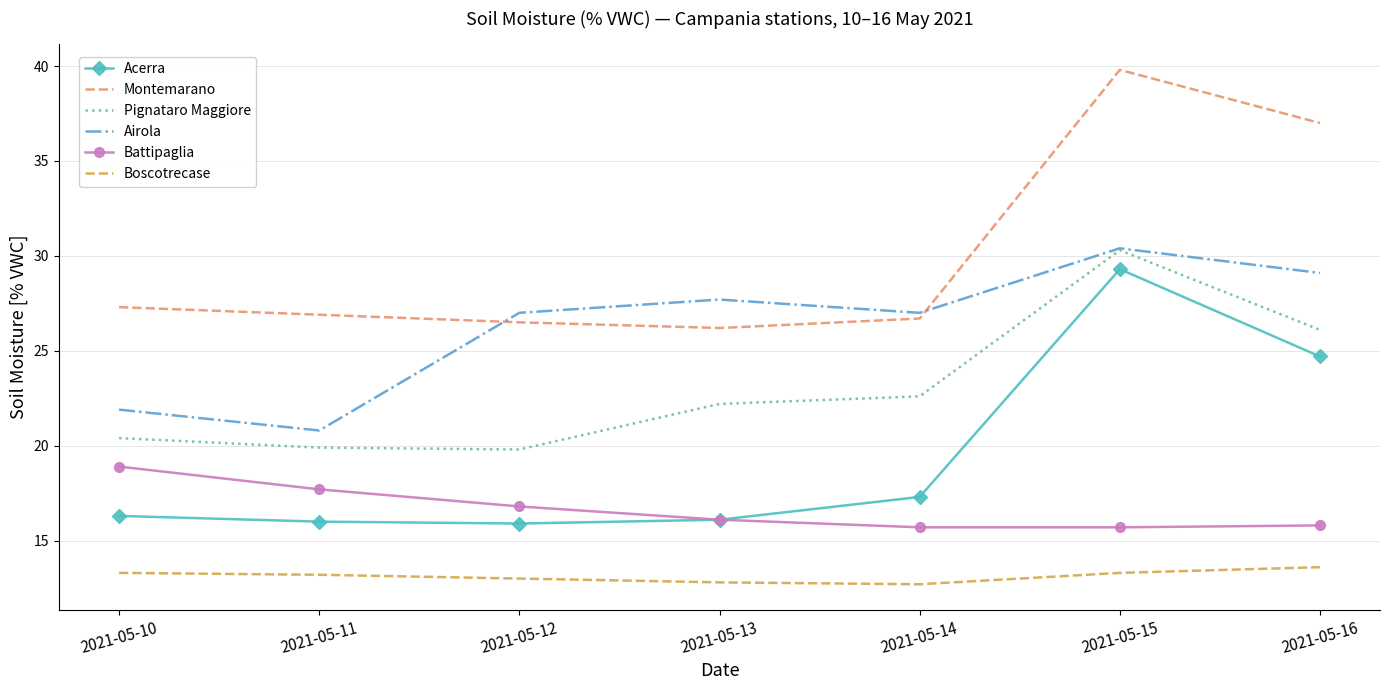

True or false: Pignataro Maggiore has a value of 12.9 at 2021-05-11.

False